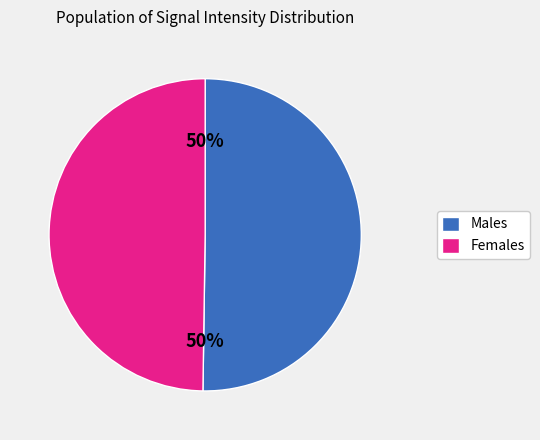

To the nearest percent, what is the difference between the largest and smallest slice percentages?

0%